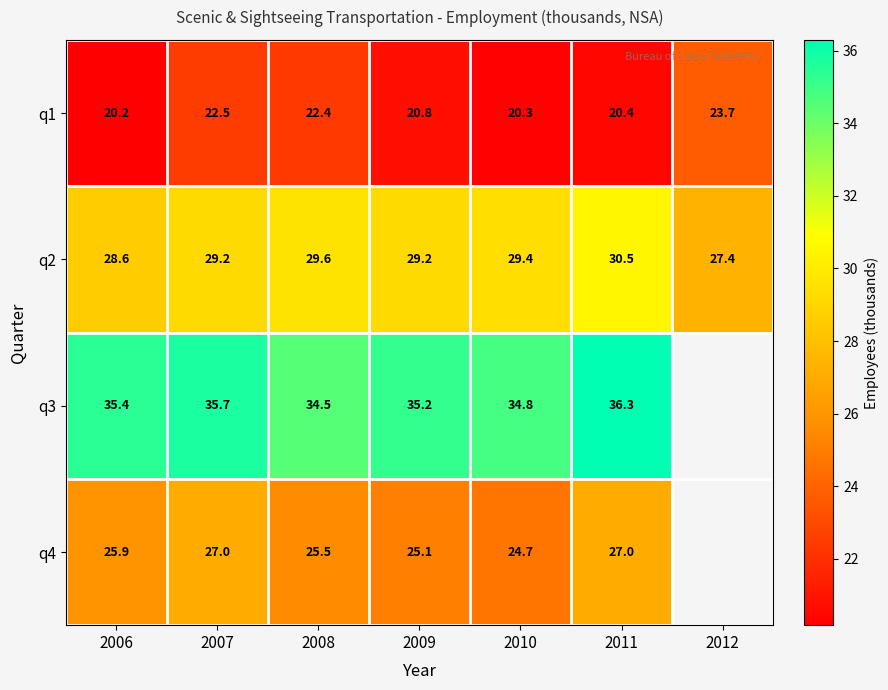

How many data points in q2 are less than 29?

2